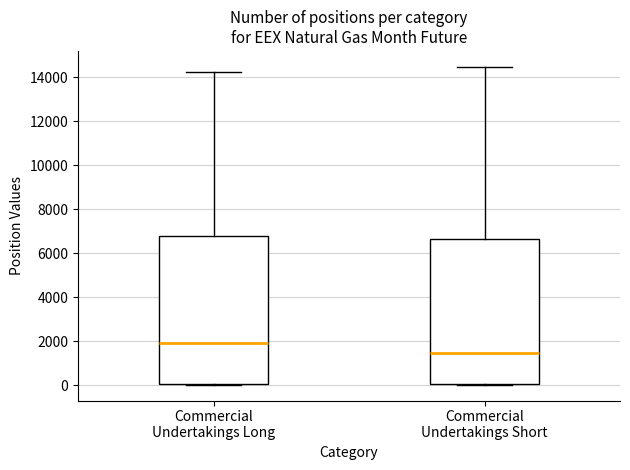

Which box's median line is the lowest?

Commercial Undertakings Short